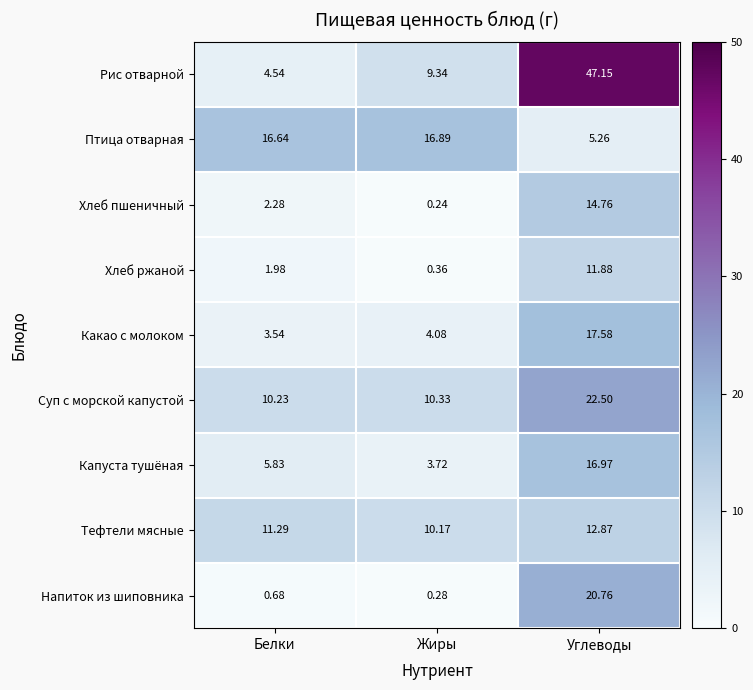

Which series has the largest total across all categories?

Рис отварной